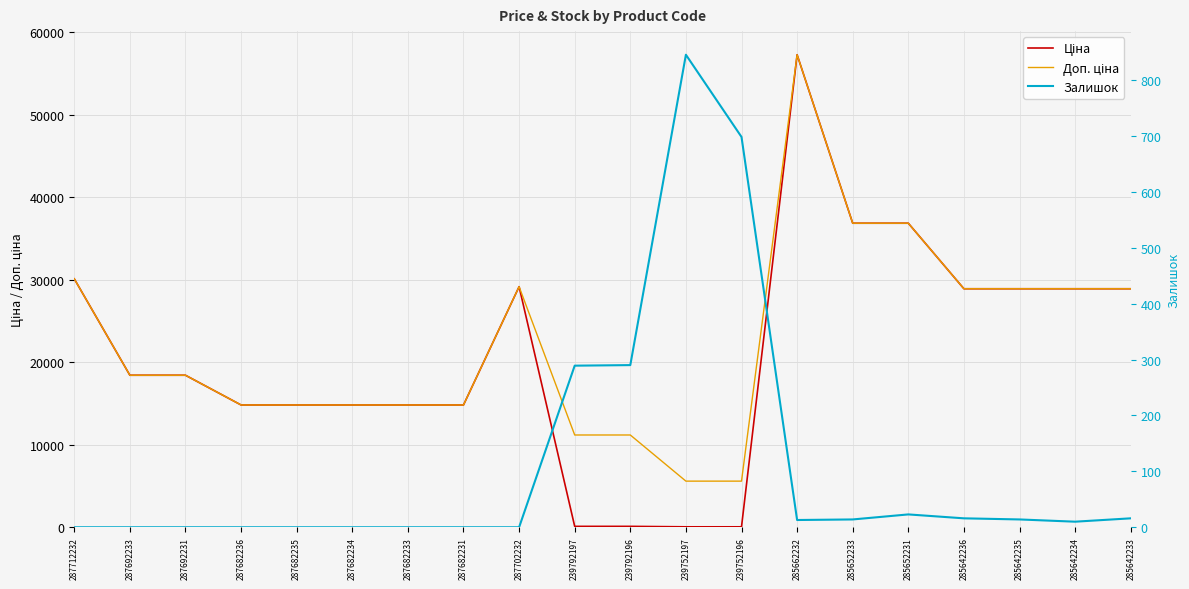

What position from the right is 285662232?

7